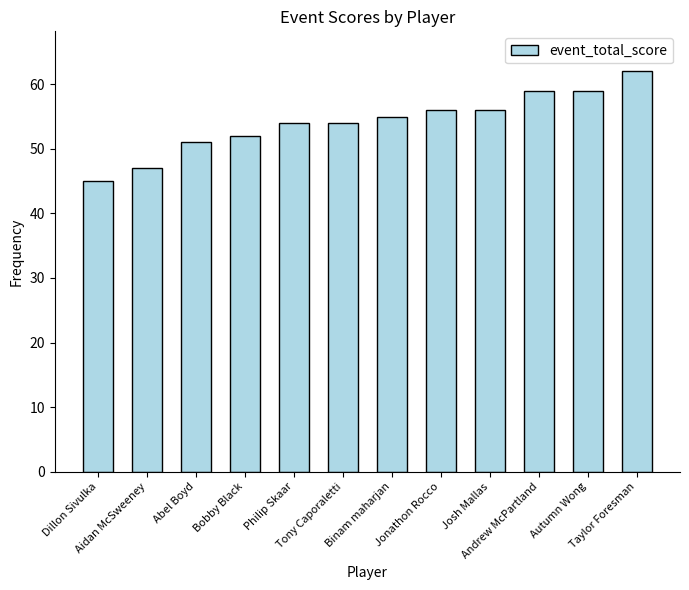

What is the difference between the values at Jonathon Rocco and Binam maharjan?

1